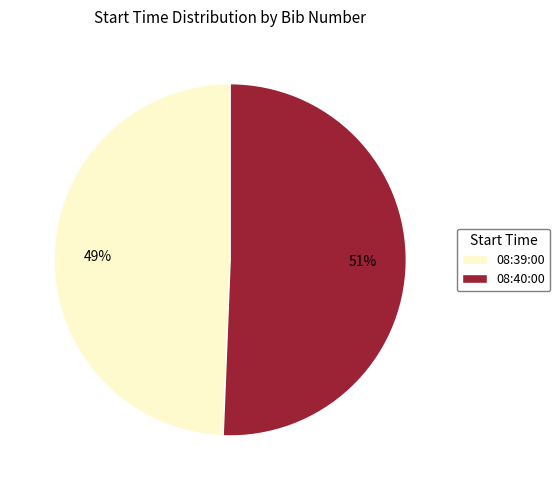

Count the number of slices in the pie.

2